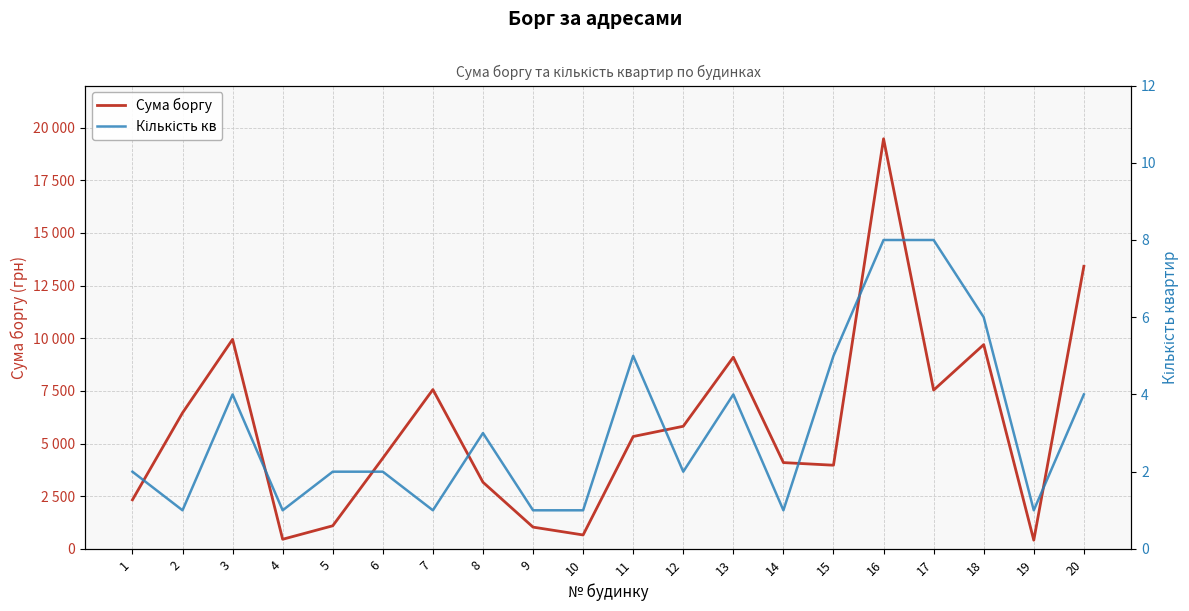

At how many categories does at least one series exceed 3018?

14